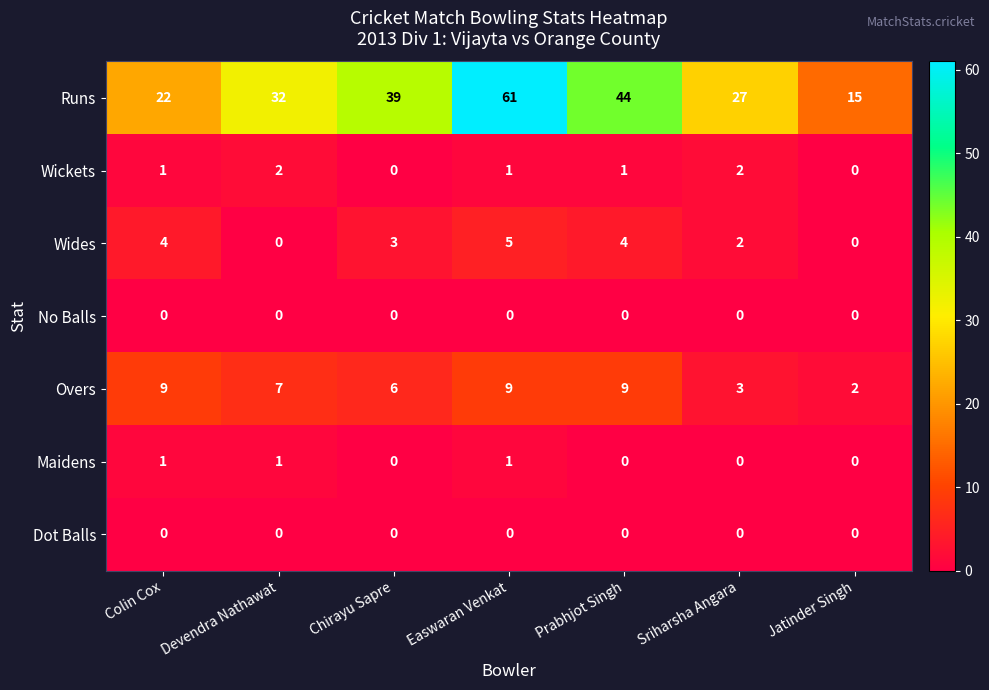

Which series changed the most between Chirayu Sapre and Prabhjot Singh?

Runs